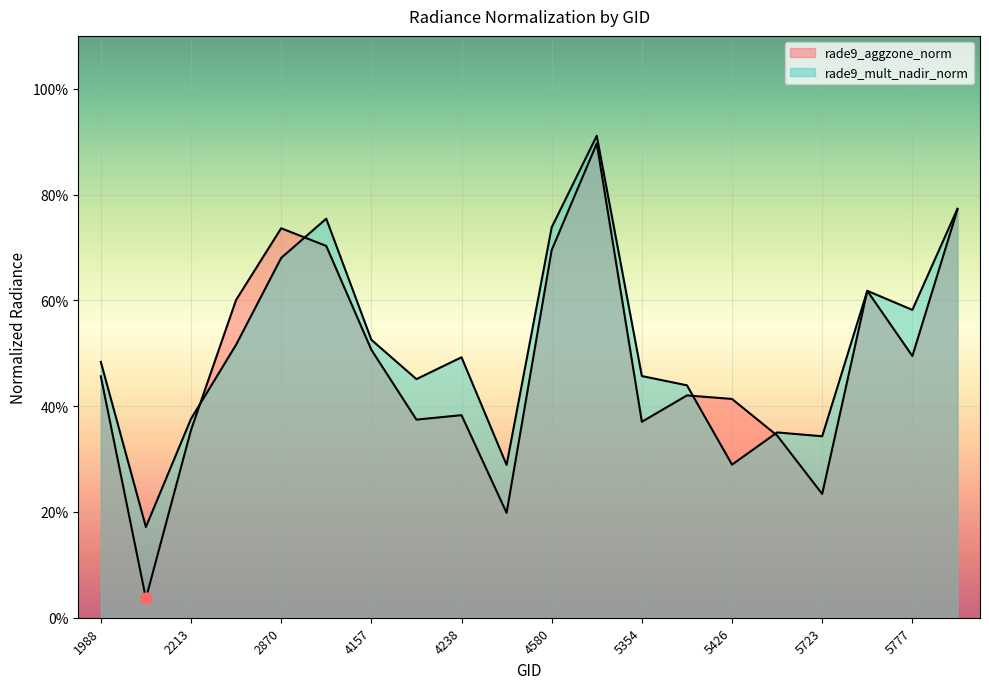

What is the total value across all series at 5354?

0.8